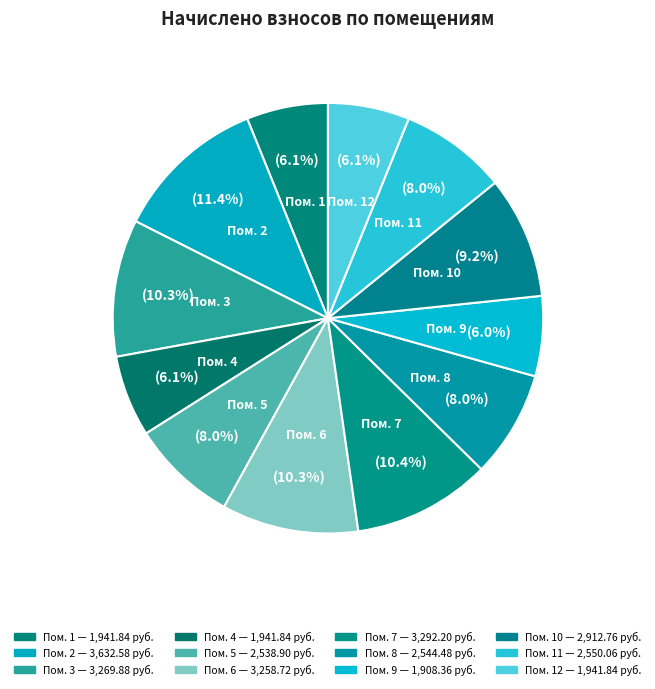

Rank the categories by value from lowest to highest.

9, 1, 4, 12, 5, 8, 11, 10, 6, 3, 7, 2